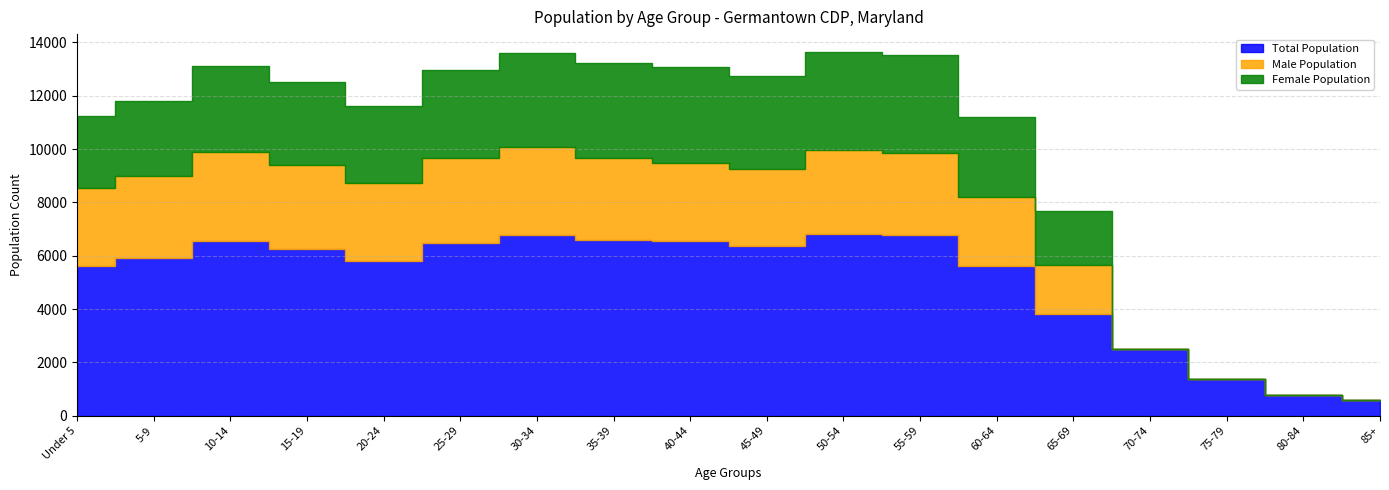

What is the sum of the Total Population values at 70-74 and 25-29?

8974